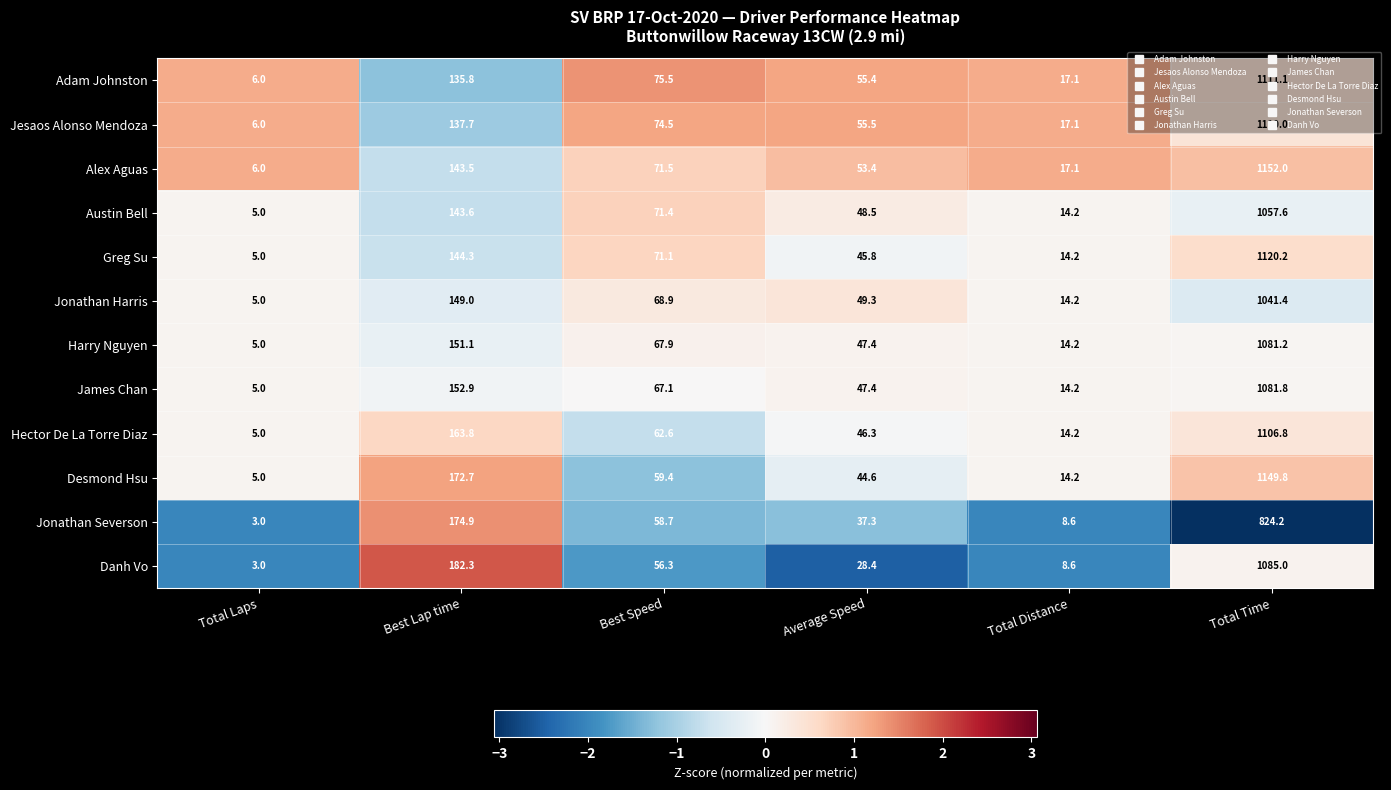

The Adam Johnston series shows 1111.1 at Total Time. True or false?

True